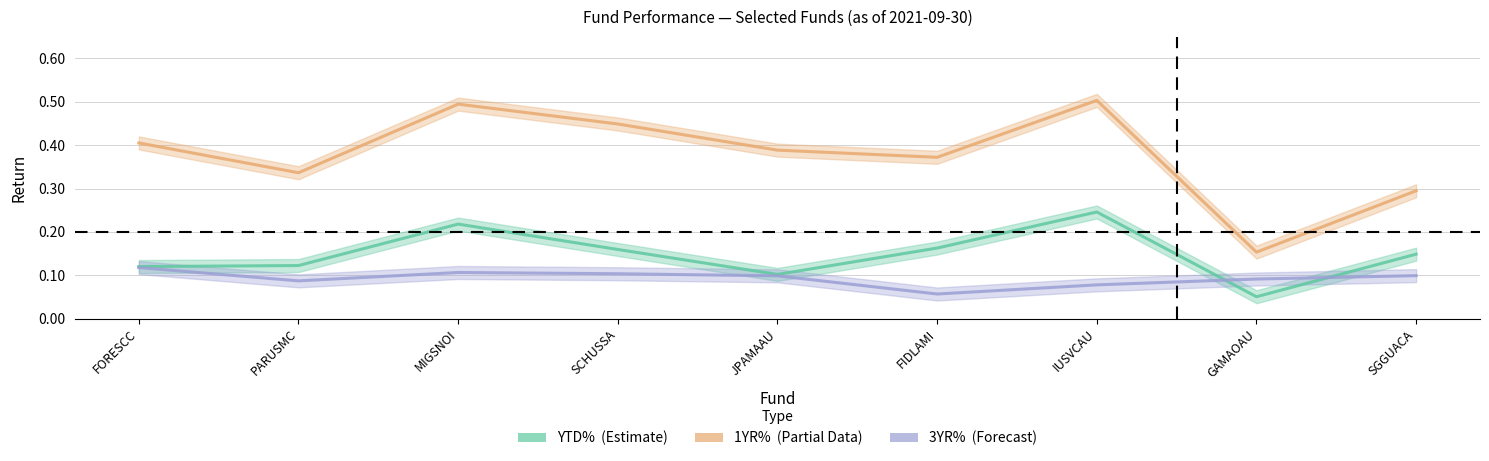

True or false: 1YR% and YTD% cross at least once.

False